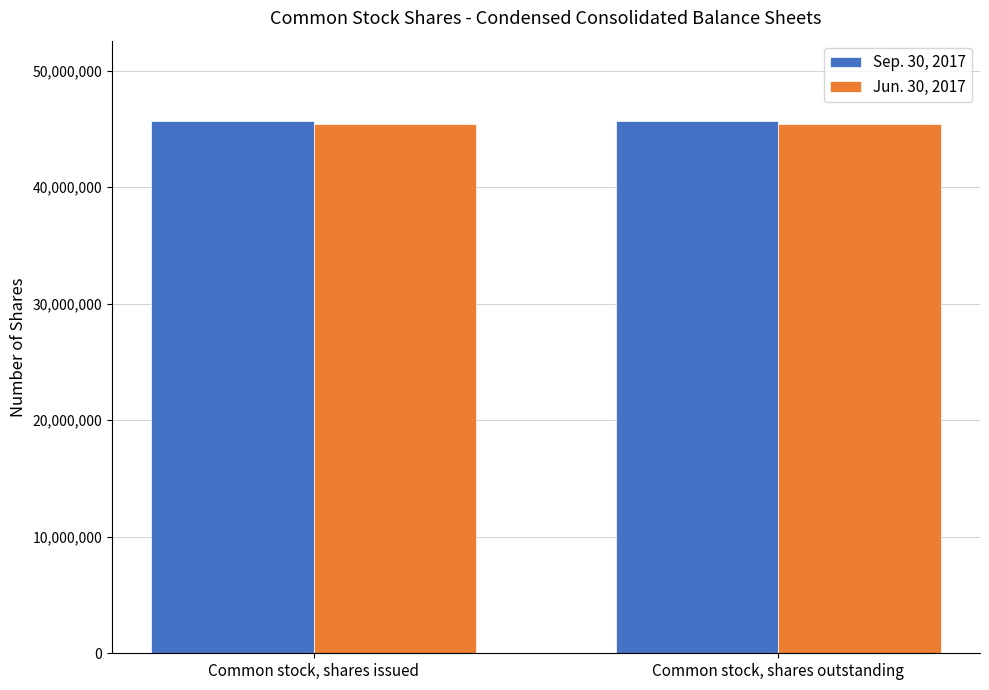

What is the total value across all series at Common stock, shares issued?

91149084